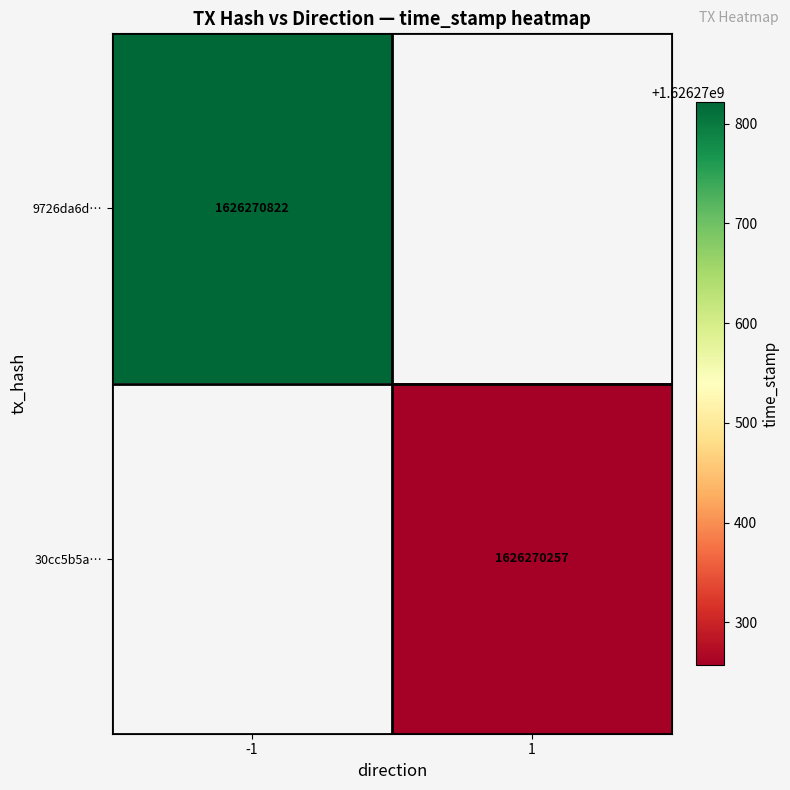

What is the approximate value of 30cc5b5a0b7f9b05e7cc2562ed4c03a9e3f42b6 at time_stamp, to the nearest 50?

1626270250